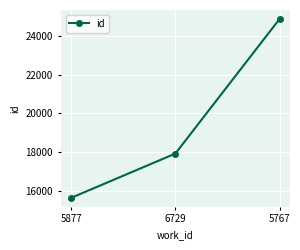

How many lines are shown in the chart?

1